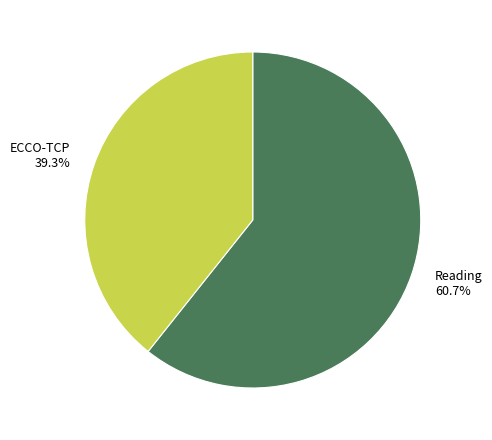

Is there a majority slice in this chart?

Yes